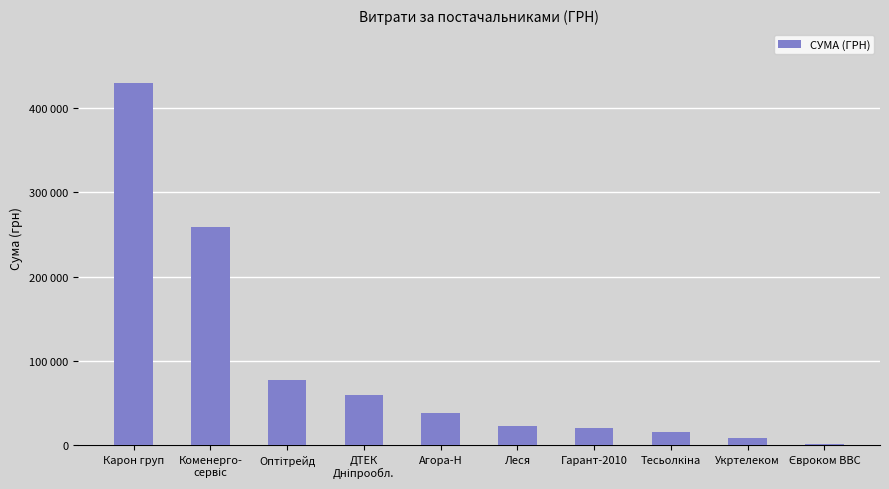

Reading right to left, what are all the values shown in this chart?

1989.2	9195.0	15361.0	21004.8	23597.9	38112.0	59932.9	78134.5	259087.9	429254.7